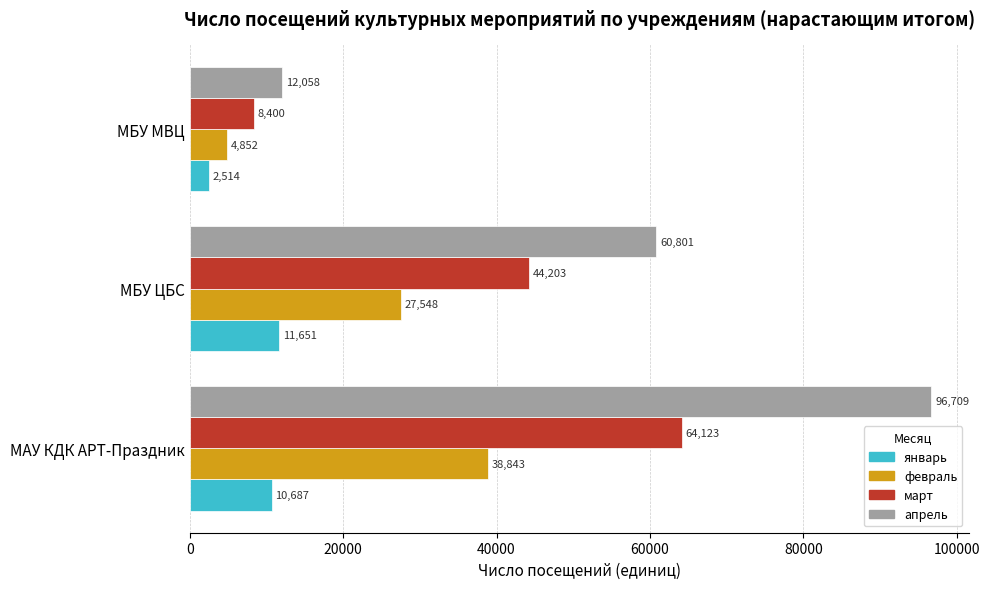

What is the sum of all январь values?

24852